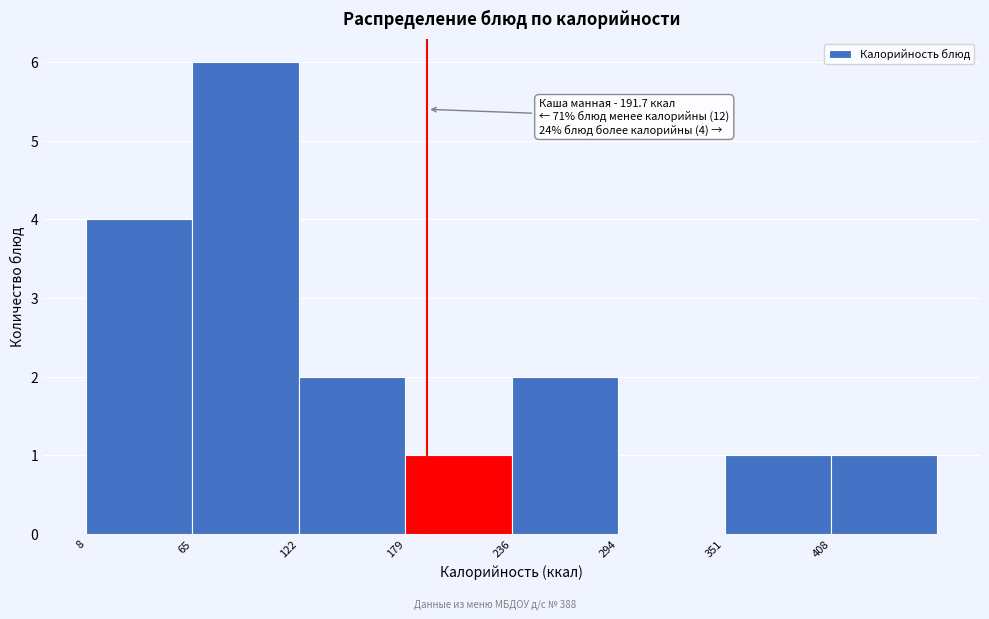

Which range on the x-axis has the tallest bar?

70 to 120